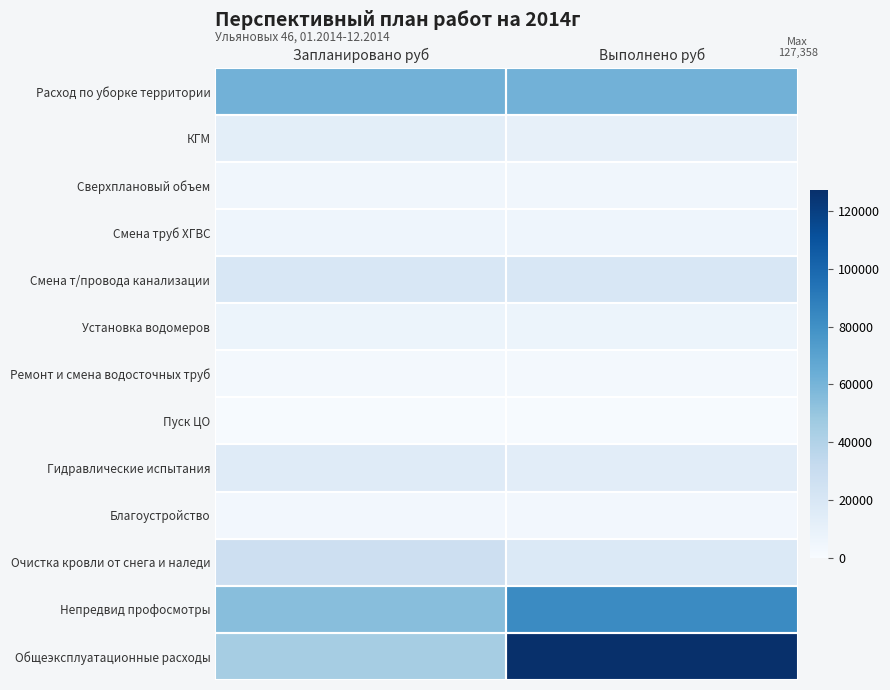

How many categories are shown in the chart?

2